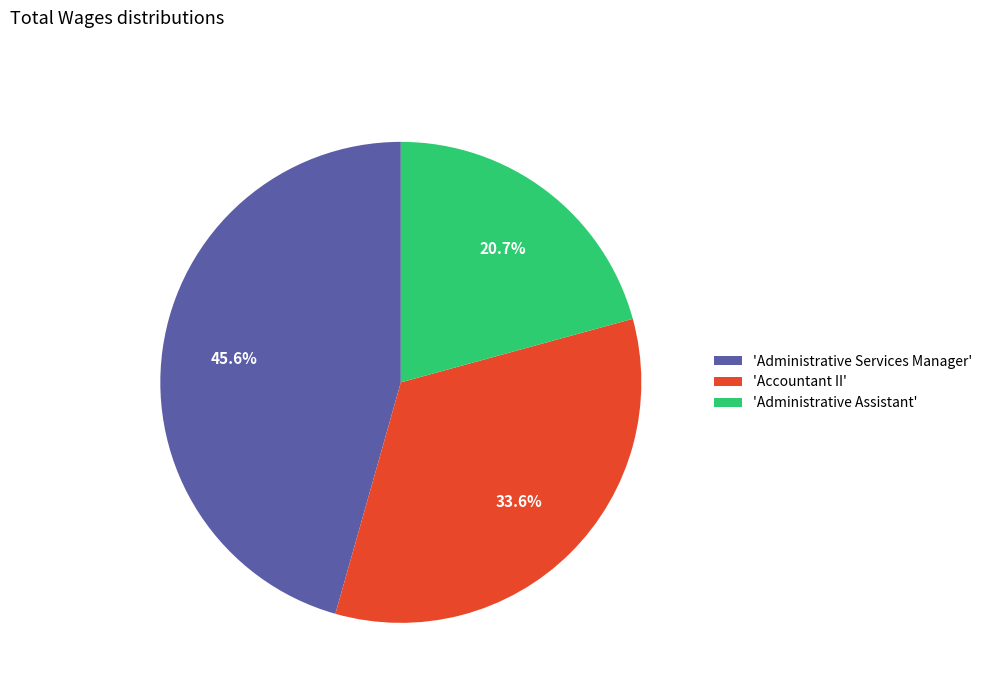

To the nearest percent, what is the average slice percentage?

33%